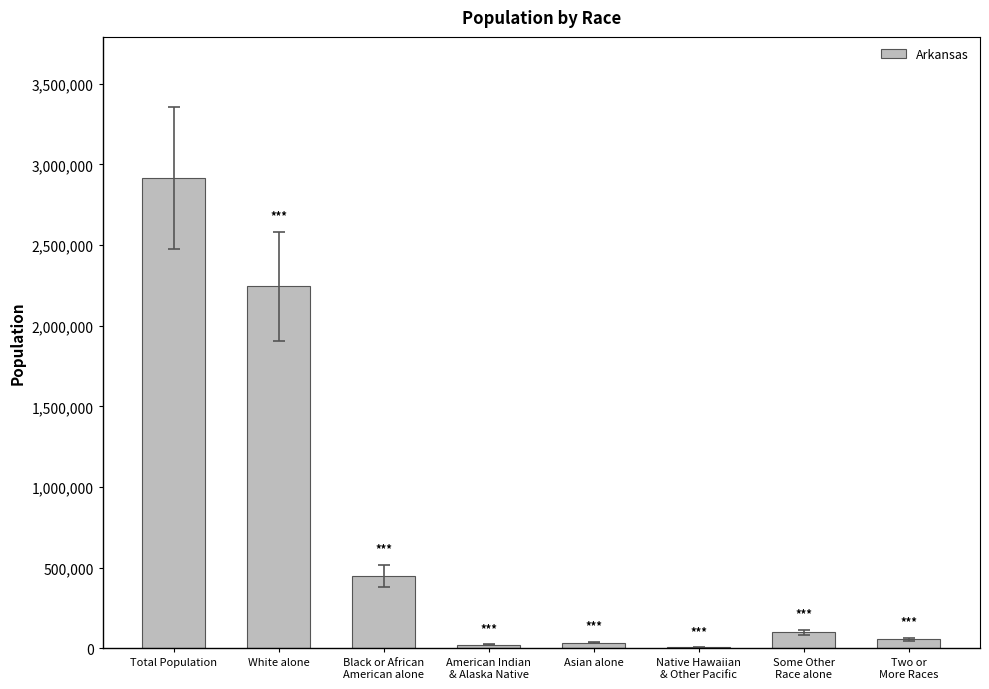

How many data points does each series have?

8